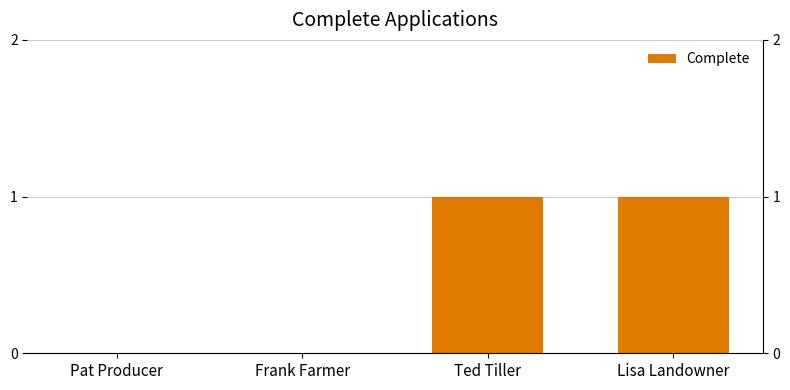

What is the value of the 4th bar from the left?

1